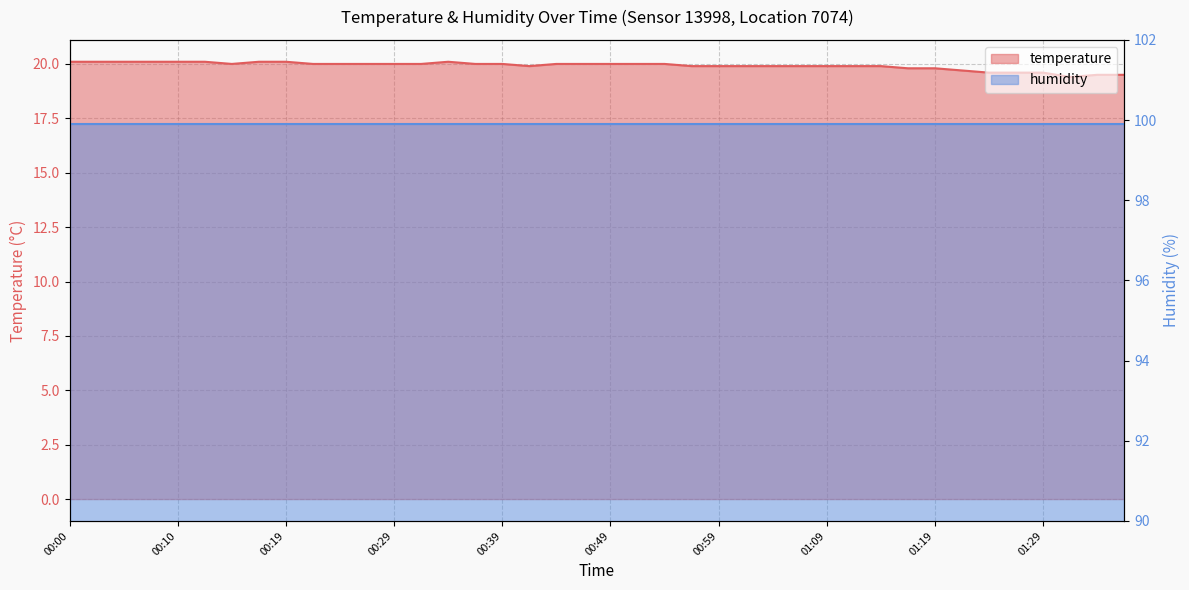

Read the value at 01:34.

19.5